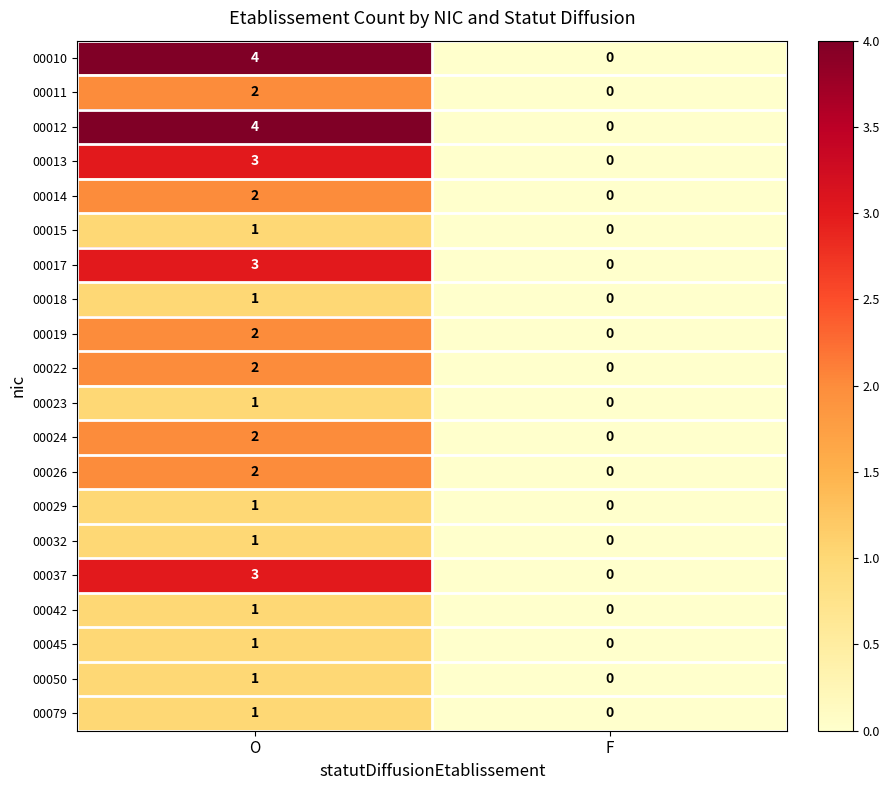

List the labels in order of 00010 value, largest first.

O, F